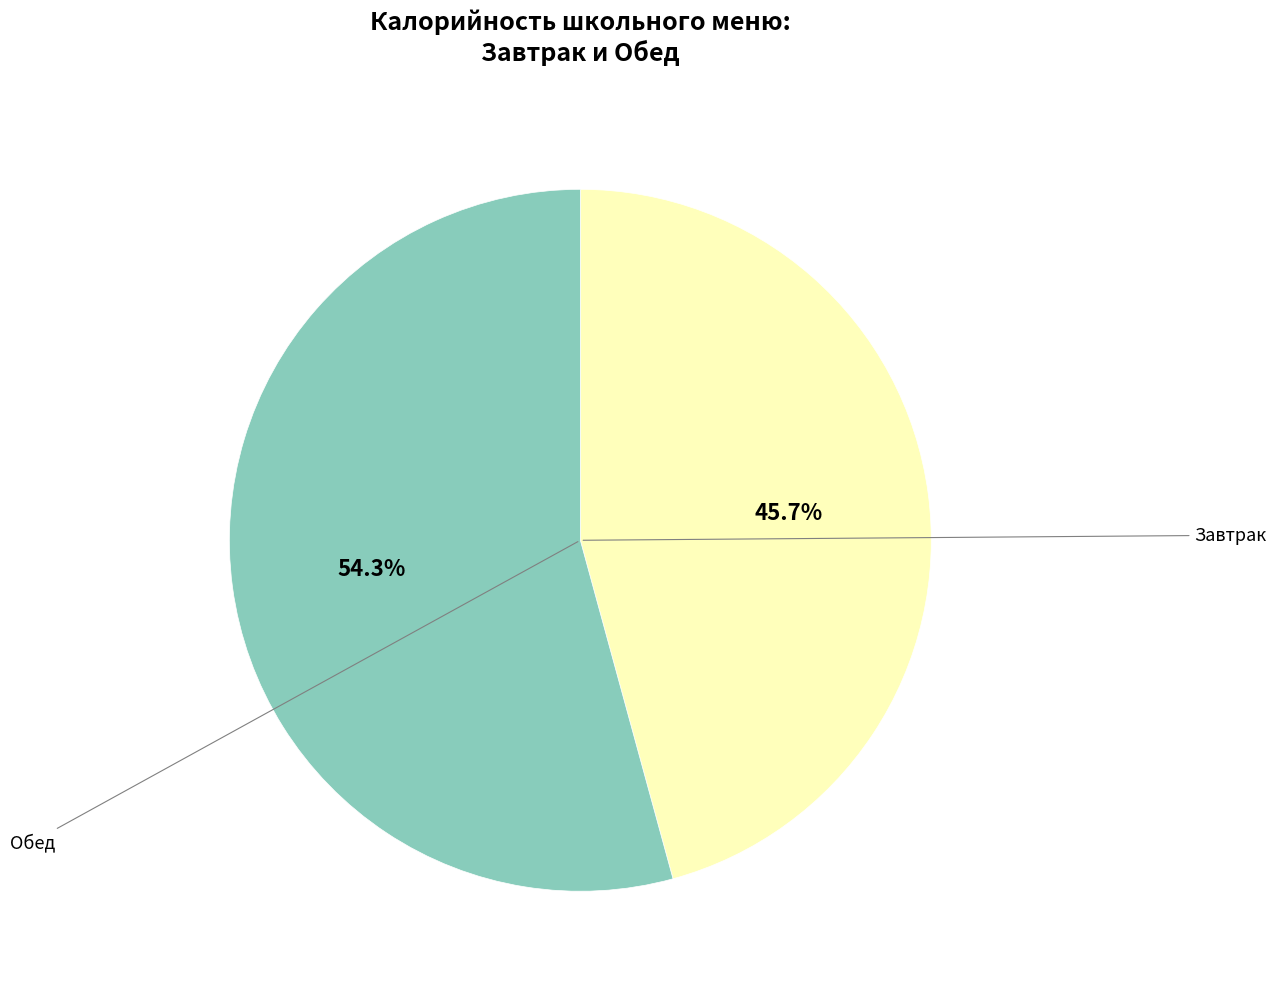

Is there a majority slice in this chart?

Yes